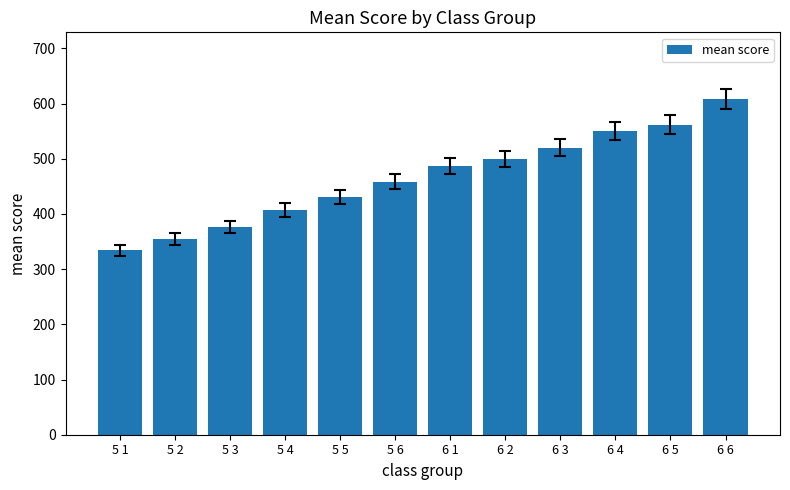

Is it true that the value at 5 2 is 354.4?

True